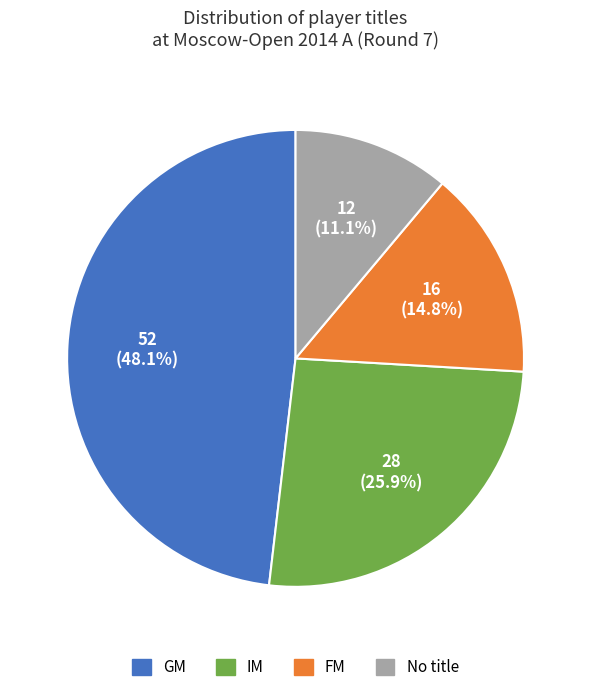

Is there a majority slice in this chart?

No